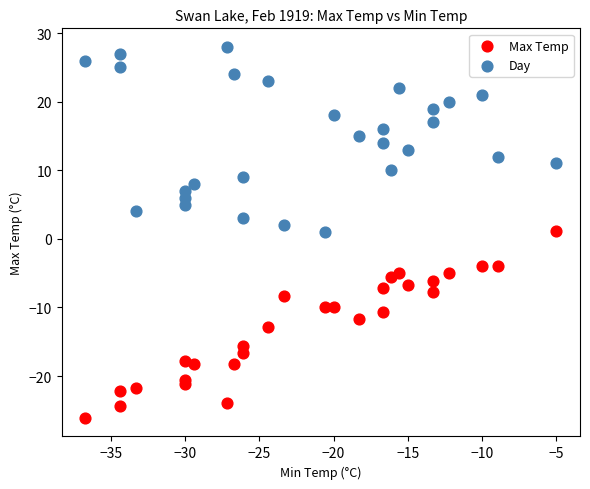

Which series contains the highest Y value?

Day